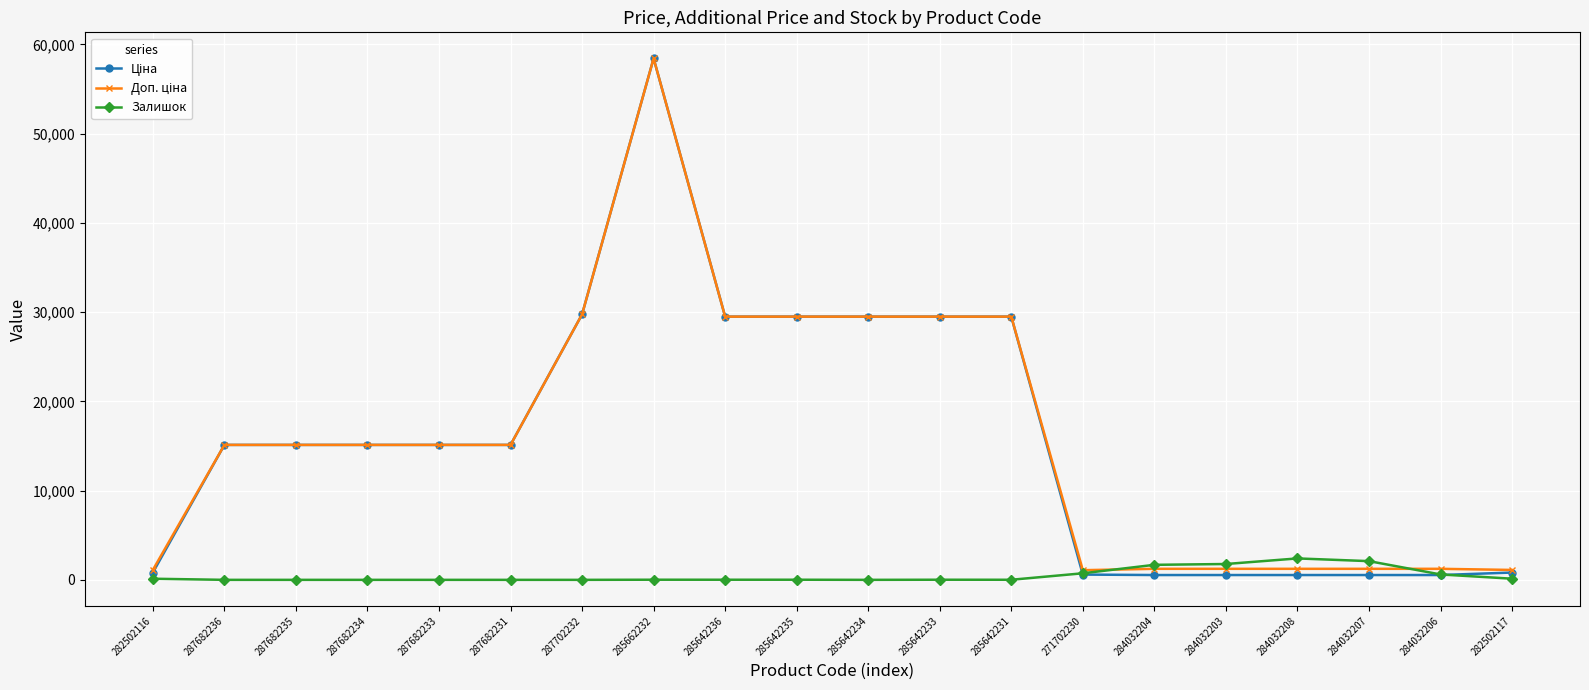

What is the total value across all series at 287682234?

30240.0